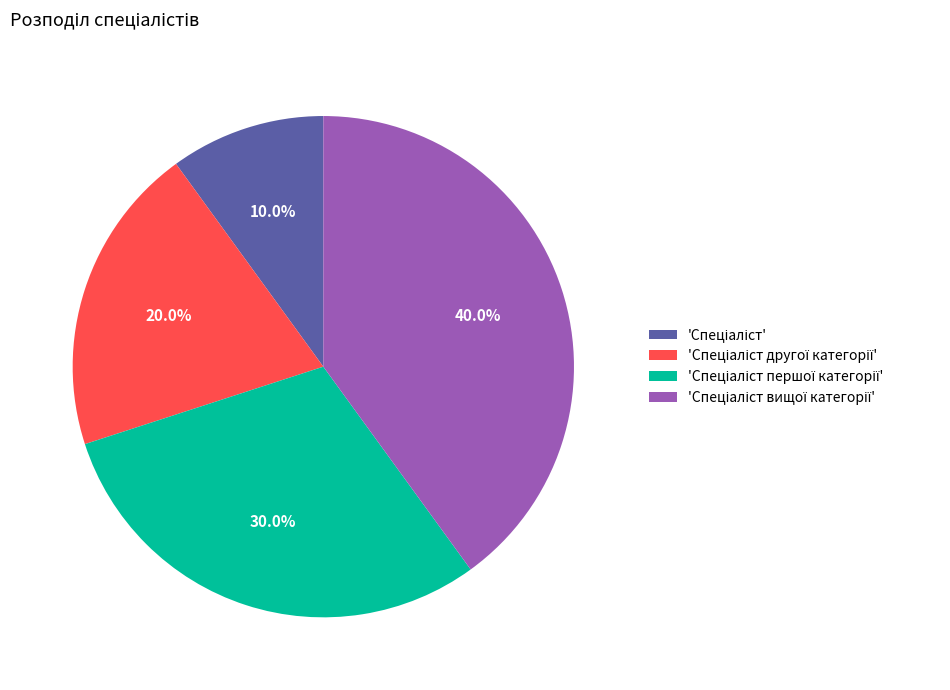

Does any single category account for the majority?

No